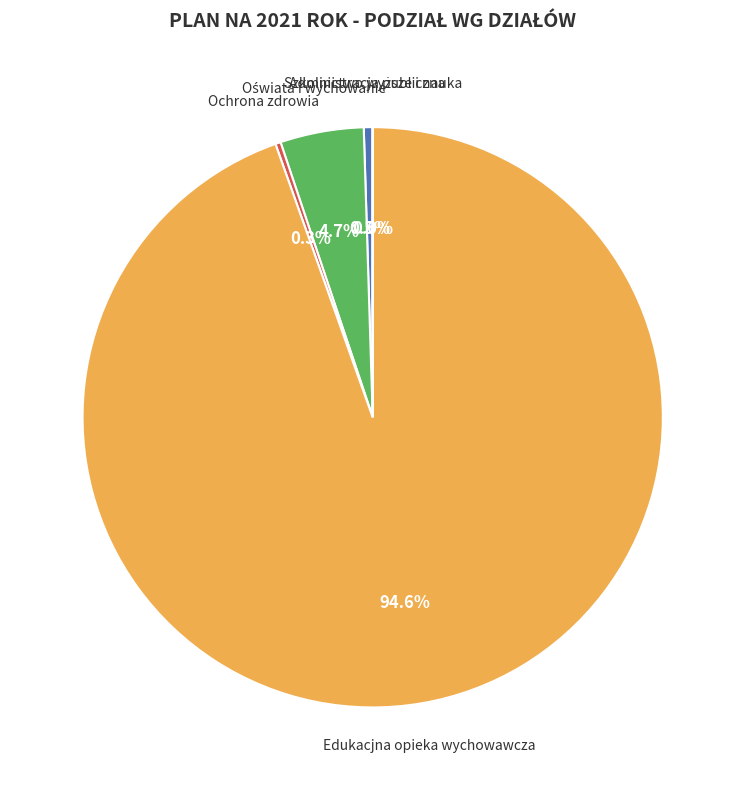

Which category has the smallest portion of the pie?

Szkolnictwo wyższe i nauka